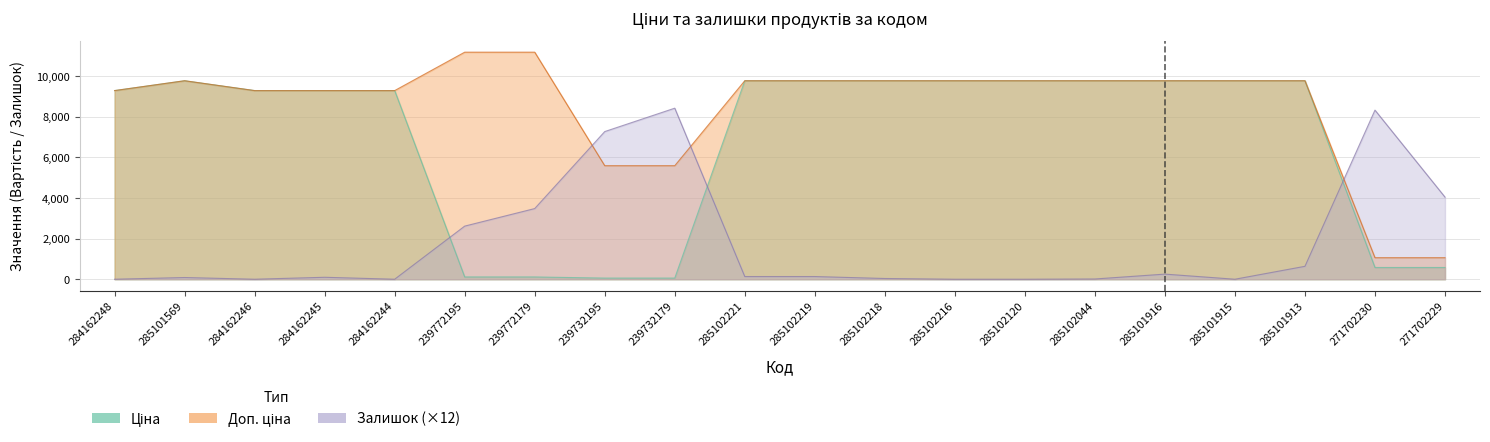

How many values in the Залишок series are below 132?

10